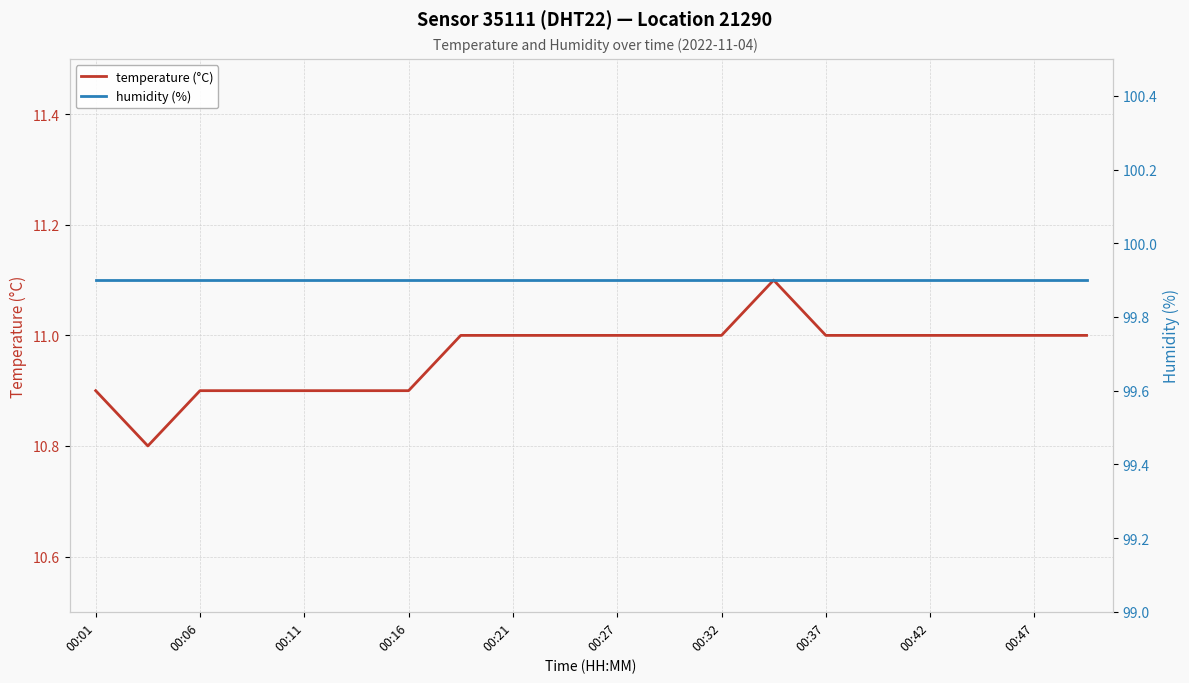

What is the difference between the maximum and minimum values in the temperature (°C) series?

0.3